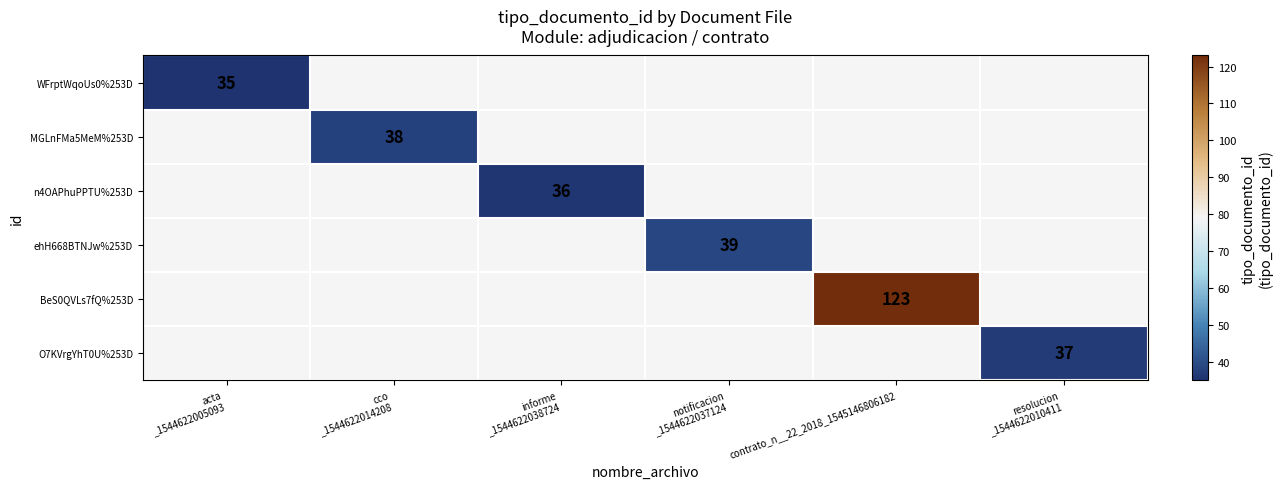

Where is WFrptWqoUs0%253D nearest to the value 35?

acta _1544622005093